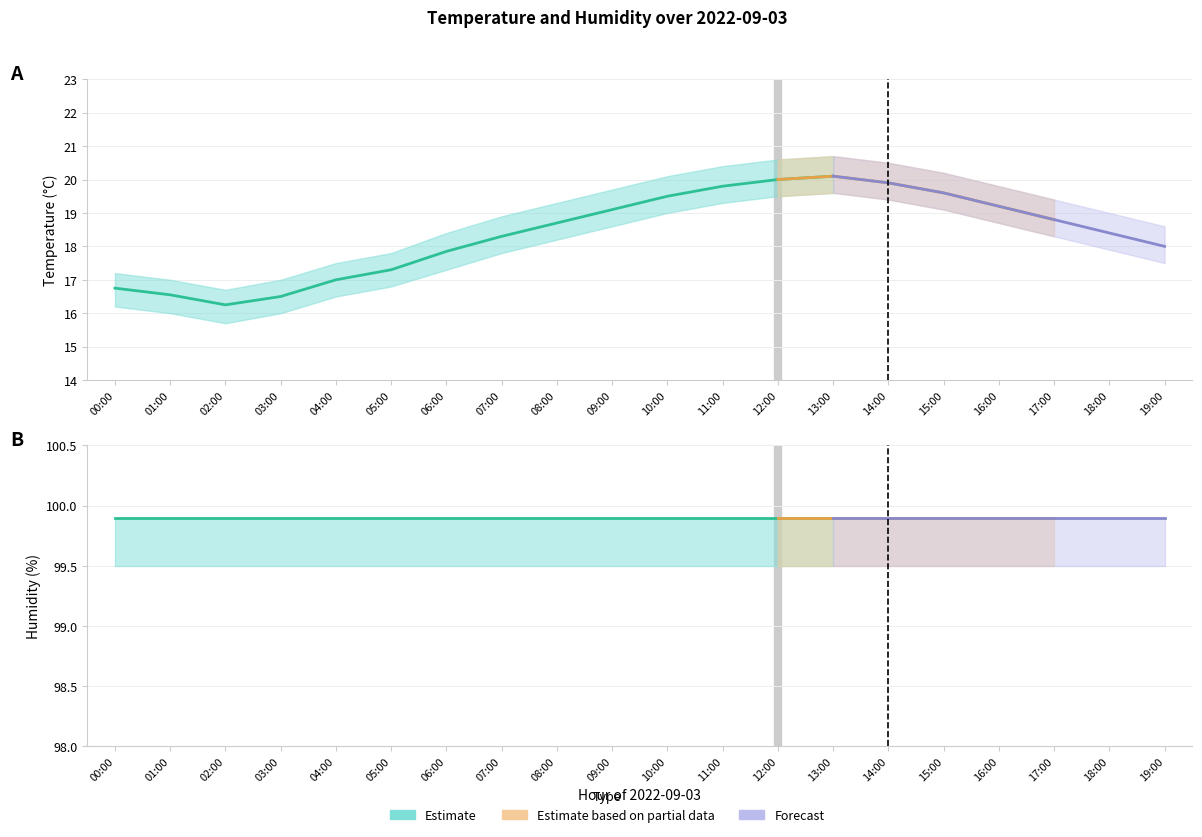

What is the greatest value displayed?

99.9